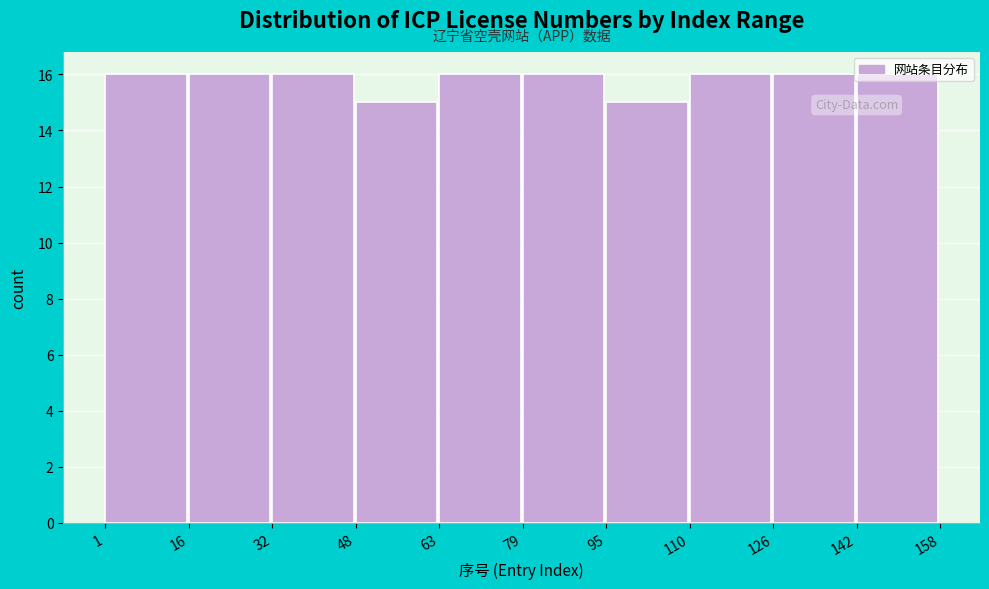

Reading left to right, transcribe this chart: for each bar, give the range it covers on the x-axis and its height. The values are not printed on the chart, so give them approximately, as read against the axis.

1 to 16: 16
16 to 32: 16
32 to 48: 16
48 to 63: 15
63 to 79: 16
79 to 95: 16
95 to 110: 15
110 to 126: 16
126 to 142: 16
142 to 158: 16